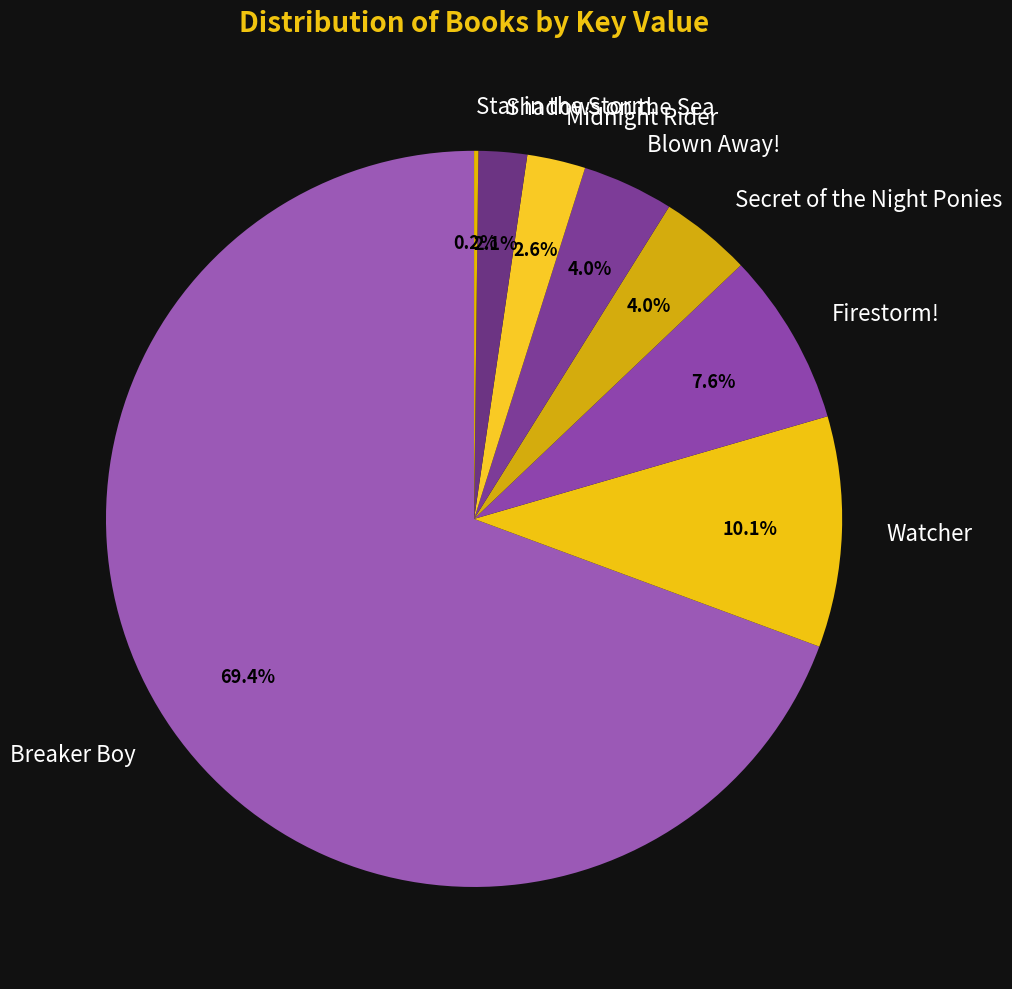

To the nearest percent, what is the average slice percentage?

12%